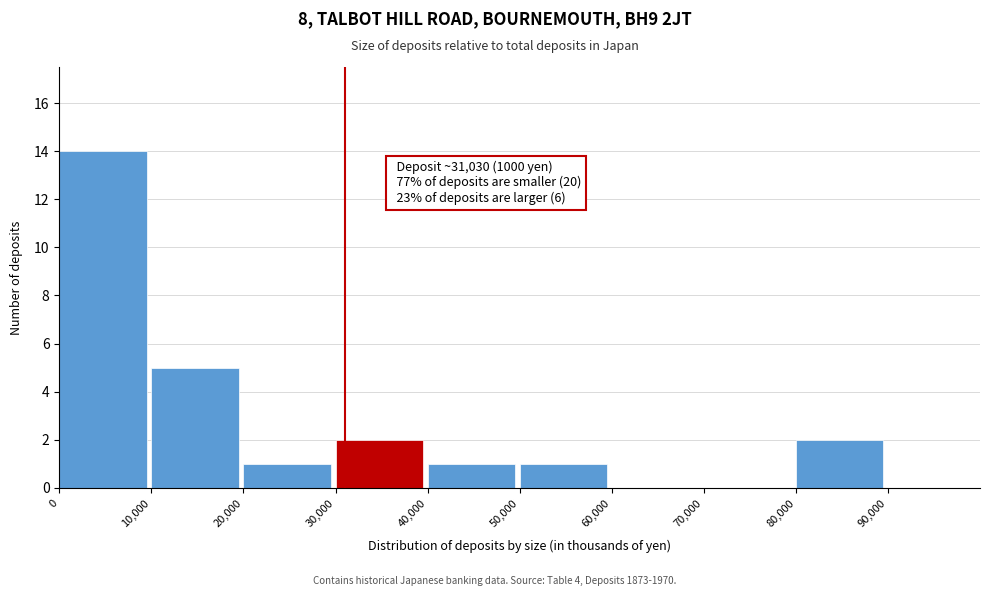

Which range on the x-axis has the tallest bar?

0 to 10000